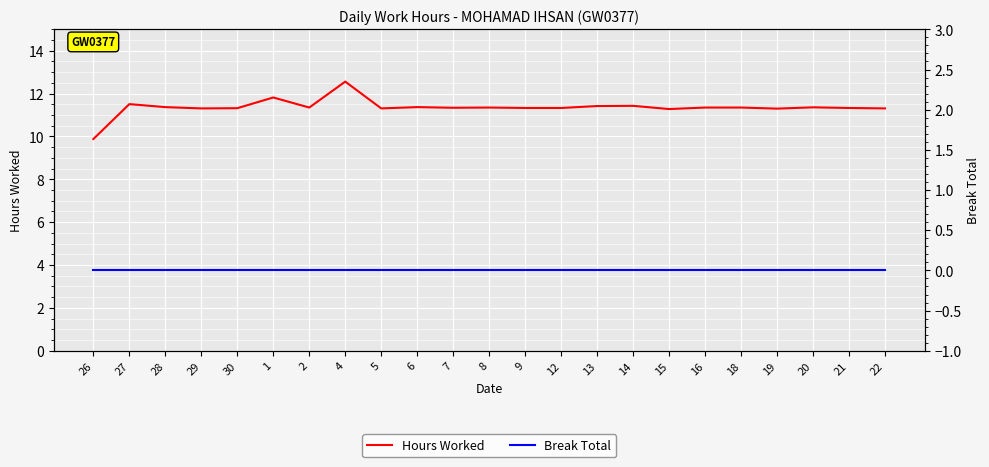

Reading left to right, transcribe all the data shown in this chart.

Hours Worked: 9.9	11.5	11.4	11.3	11.3	11.8	11.3	12.6	11.3	11.4	11.3	11.3	11.3	11.3	11.4	11.4	11.3	11.3	11.3	11.3	11.4	11.3	11.3
Break Total: 0.0	0.0	0.0	0.0	0.0	0.0	0.0	0.0	0.0	0.0	0.0	0.0	0.0	0.0	0.0	0.0	0.0	0.0	0.0	0.0	0.0	0.0	0.0